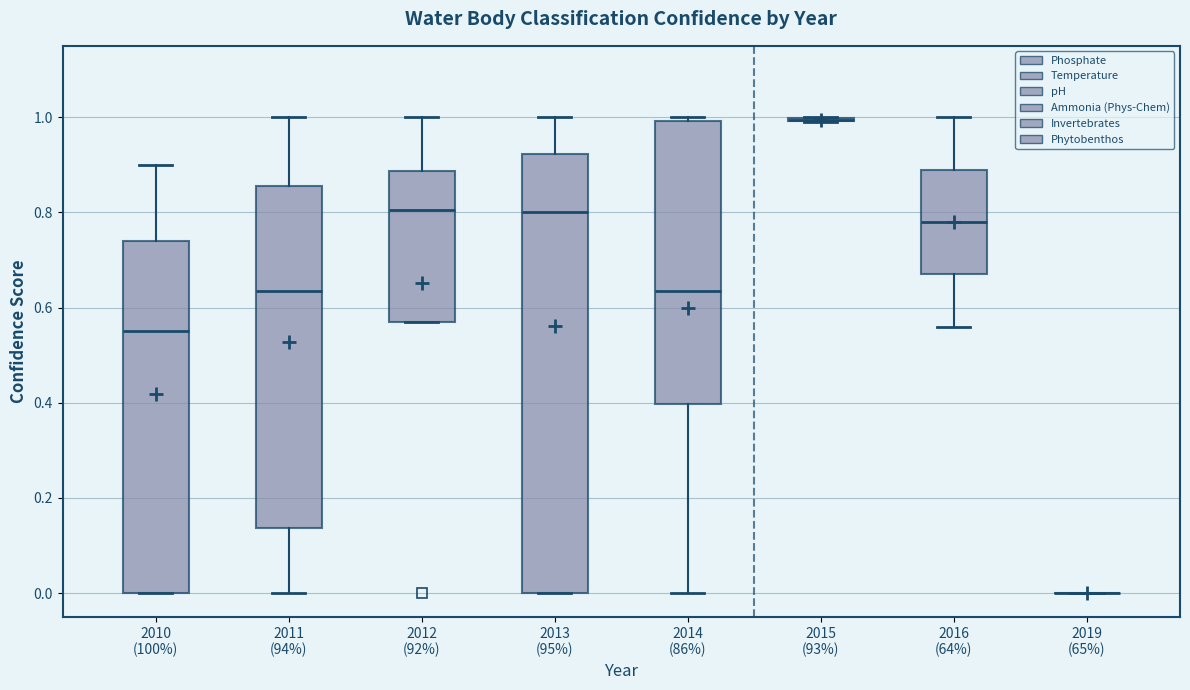

Reading left to right, read every box against the y-axis: the position of its median line, the range the box covers, and the ends of its whiskers. The values are not printed on the chart, so give them approximately, as read against the axis.

2010 (100%): median 0.56, box 0.00 to 0.74, whiskers 0.00 to 0.90
2011 (94%): median 0.64, box 0.14 to 0.86, whiskers 0.00 to 1.00
2012 (92%): median 0.80, box 0.58 to 0.88, whiskers 0.58 to 1.00
2013 (95%): median 0.80, box 0.00 to 0.92, whiskers 0.00 to 1.00
2014 (86%): median 0.64, box 0.40 to 1.00, whiskers 0.00 to 1.00 (just above the box's upper edge)
2015 (93%): box collapsed to a line at 1.00, whiskers 1.00 to 1.00
2016 (64%): median 0.78, box 0.68 to 0.90, whiskers 0.56 to 1.00
2019 (65%): box collapsed to a line at 0.00, whiskers 0.00 to 0.00